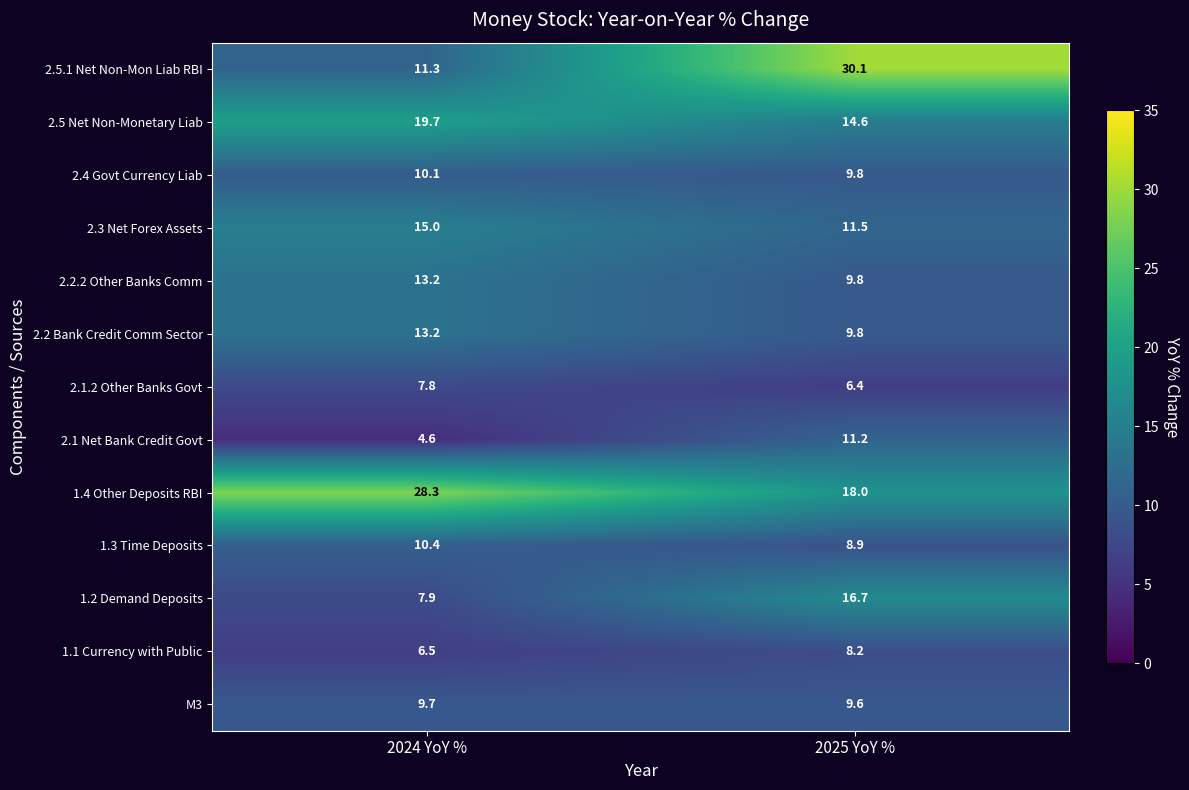

What is the sum of the 1.1 Currency with Public values at 2024 YoY % and 2025 YoY %?

14.7